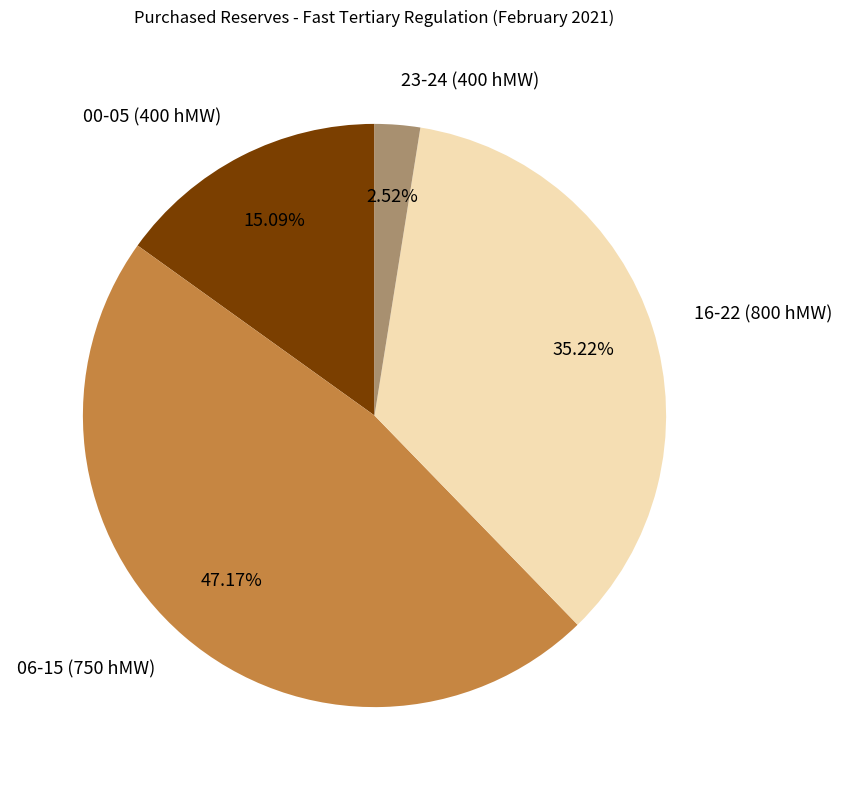

How many slices are in this pie chart?

4